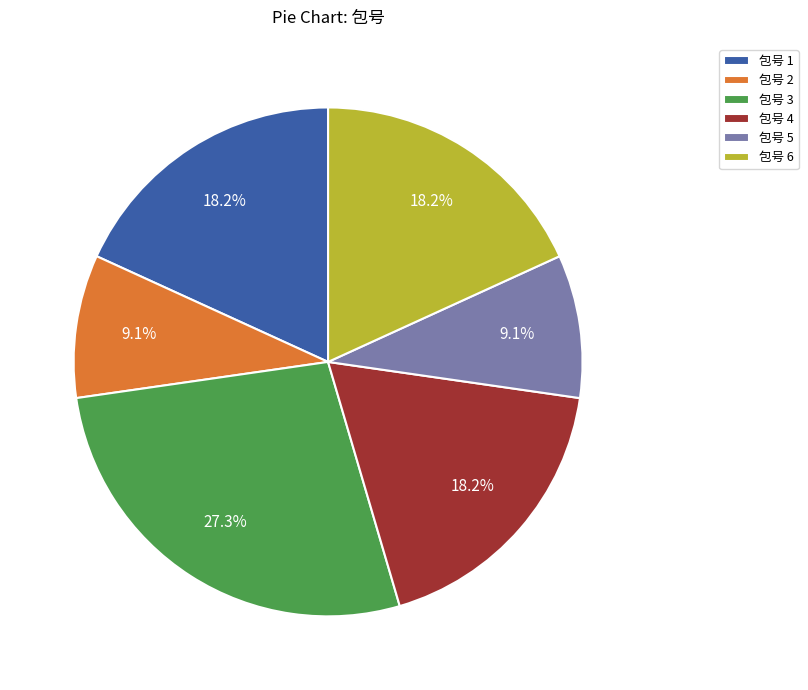

Is the sum of 包号 6 and 包号 1 greater than half?

No